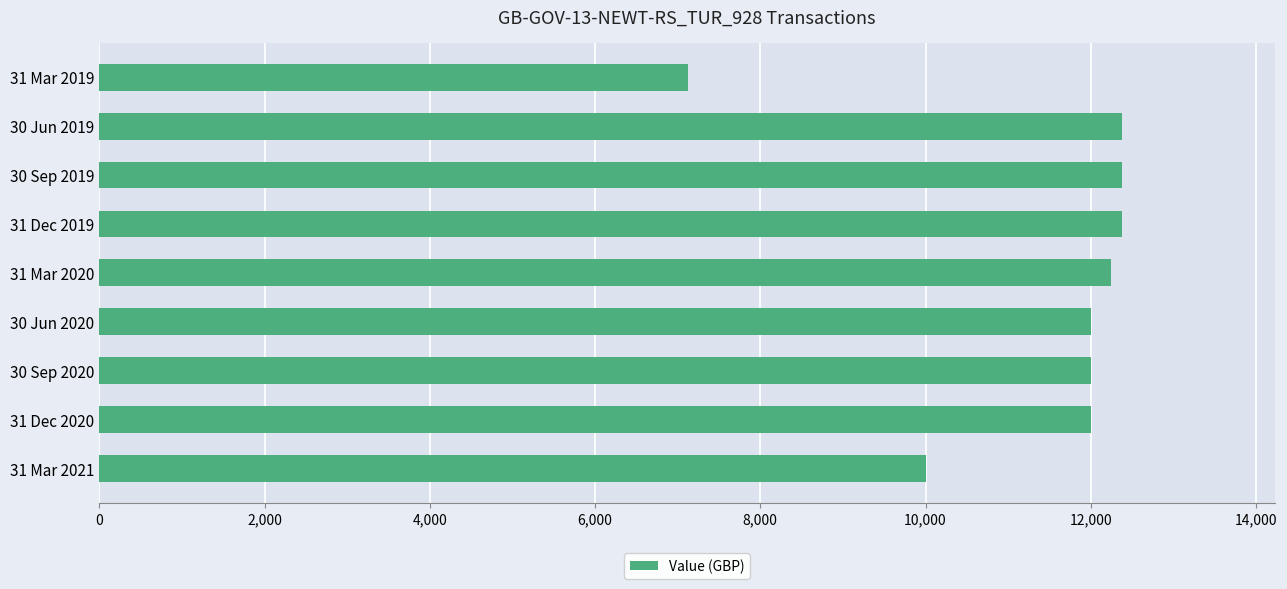

What is the minimum value shown in the chart?

7125